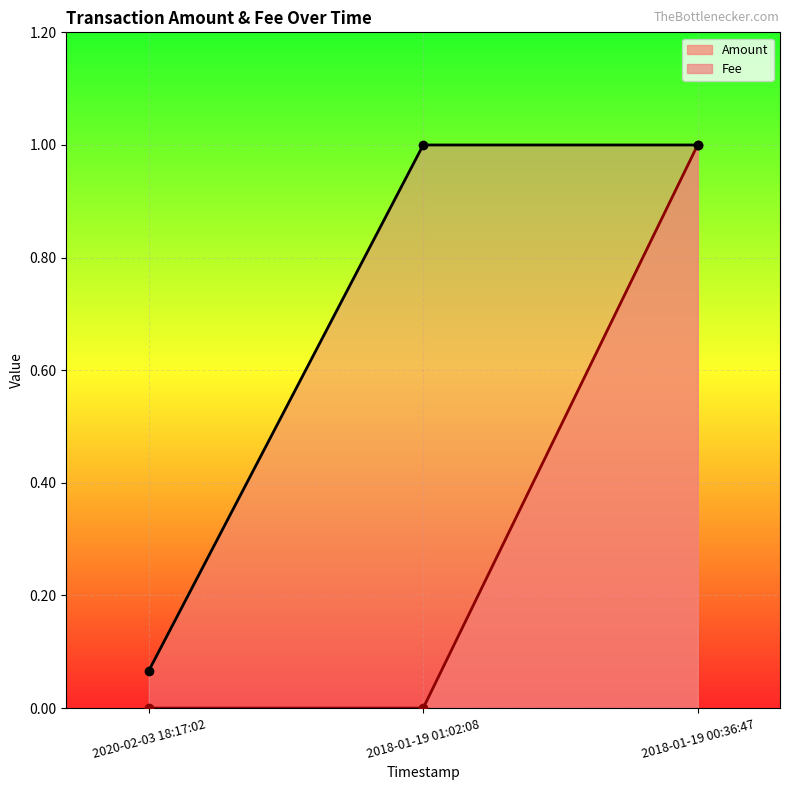

At which label does Amount reach its minimum?

2020-02-03 18:17:02